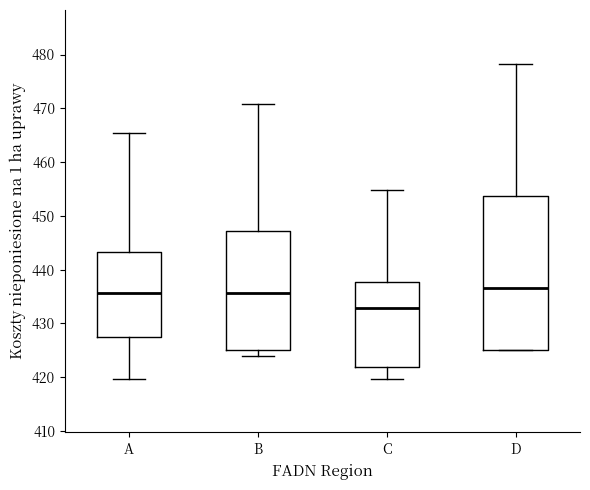

Reading left to right, read every box against the y-axis: the position of its median line, the range the box covers, and the ends of its whiskers. The values are not printed on the chart, so give them approximately, as read against the axis.

A: median 436, box 427 to 443, whiskers 420 to 465
B: median 436, box 425 to 447, whiskers 424 to 471
C: median 433, box 422 to 438, whiskers 420 to 455
D: median 437, box 425 to 454, whiskers 425 to 478